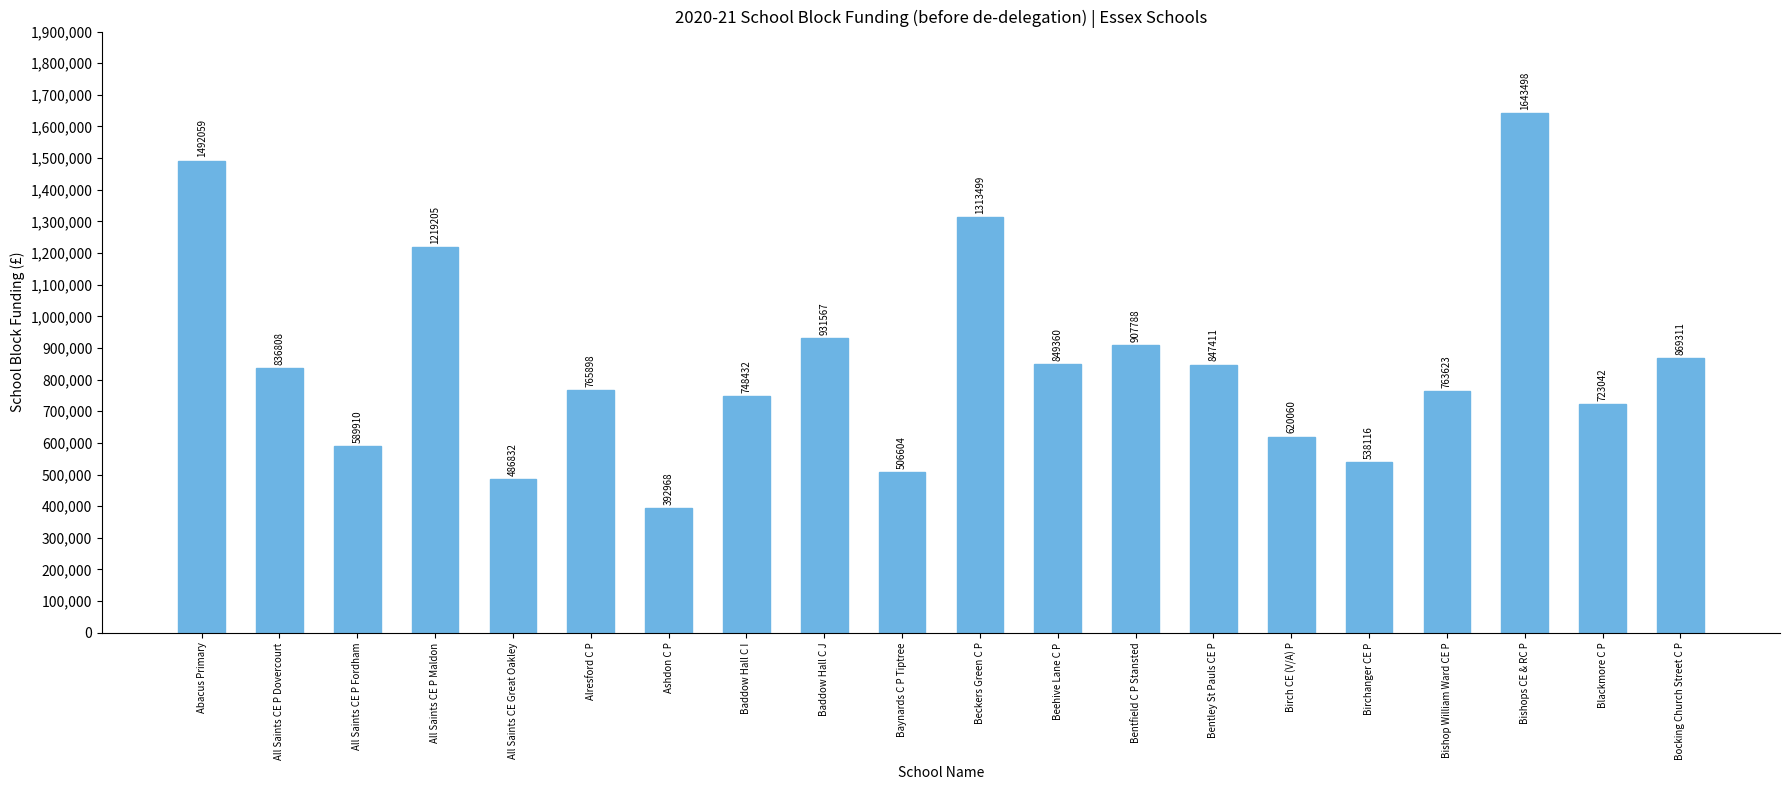

Rank the categories by value from highest to lowest.

Bishops CE & RC P, Abacus Primary, Beckers Green C P, All Saints CE P Maldon, Baddow Hall C J, Bentfield C P Stansted, Bocking Church Street C P, Beehive Lane C P, Bentley St Pauls CE P, All Saints CE P Dovercourt, Alresford C P, Bishop William Ward CE P, Baddow Hall C I, Blackmore C P, Birch CE (V/A) P, All Saints CE P Fordham, Birchanger CE P, Baynards C P Tiptree, All Saints CE Great Oakley, Ashdon C P